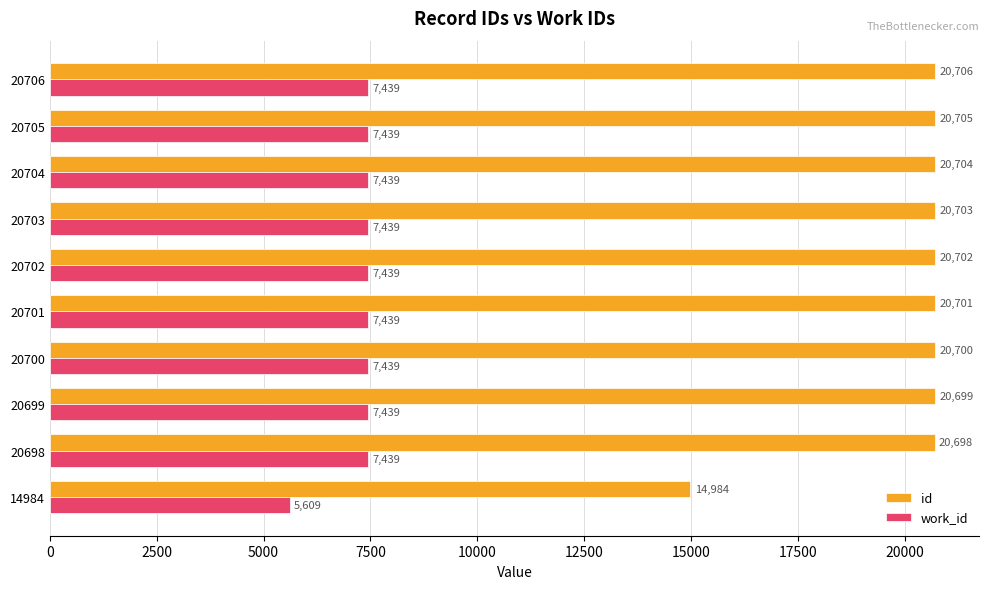

What is the average value of the work_id series?

7256